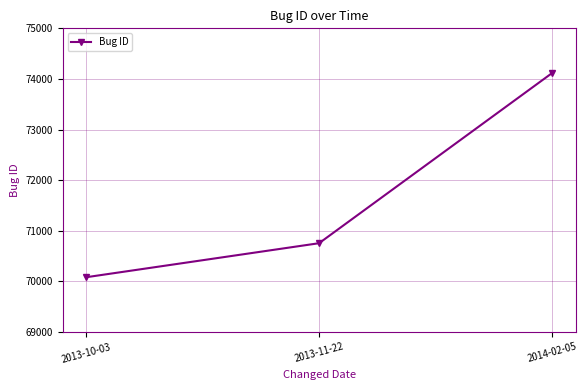

Rank the categories by value from highest to lowest.

2014-02-05, 2013-11-22, 2013-10-03